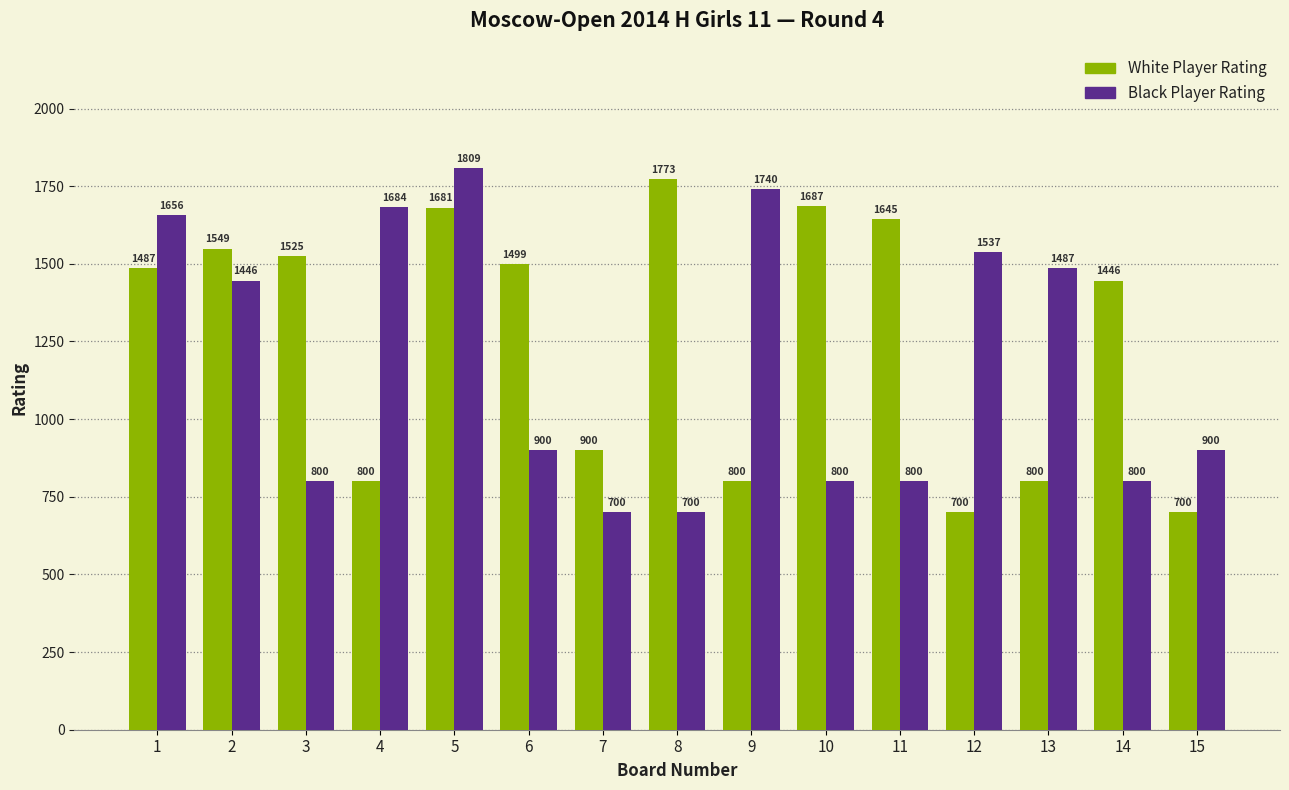

What is the maximum value shown in the chart?

1809